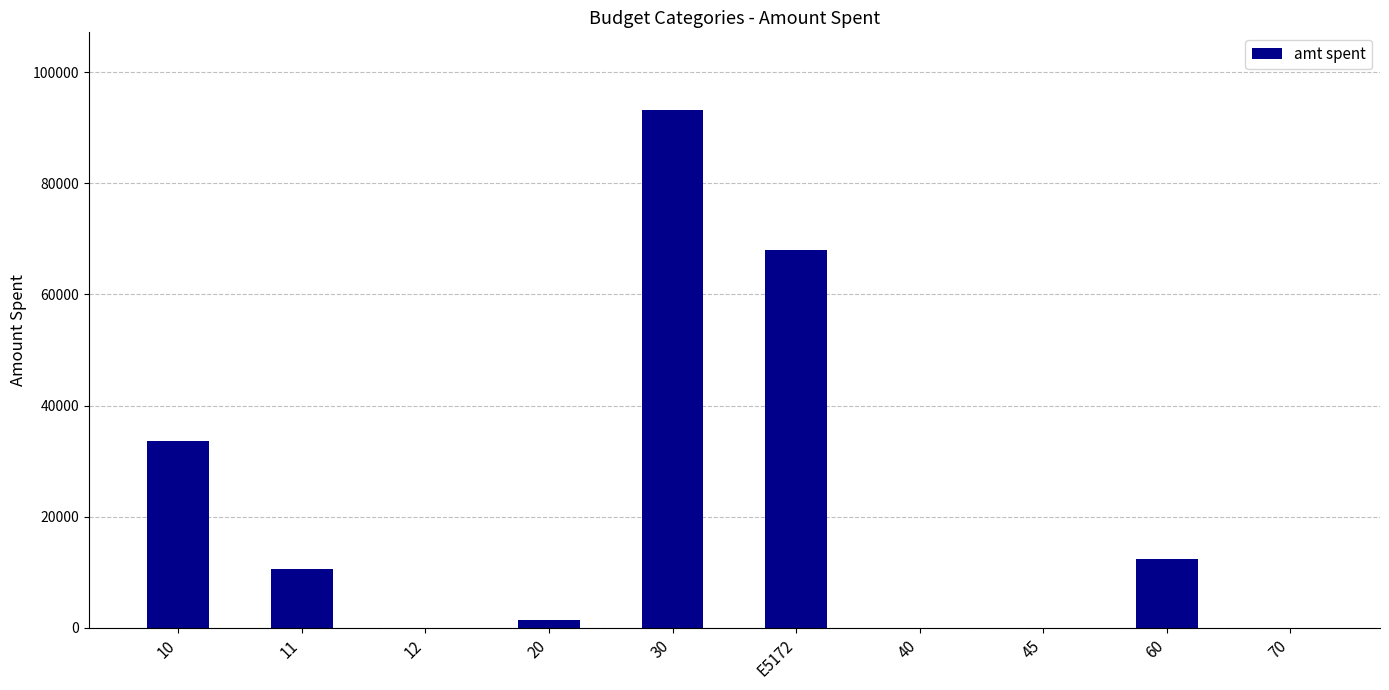

Is it true that the value at 60 is 12411?

True